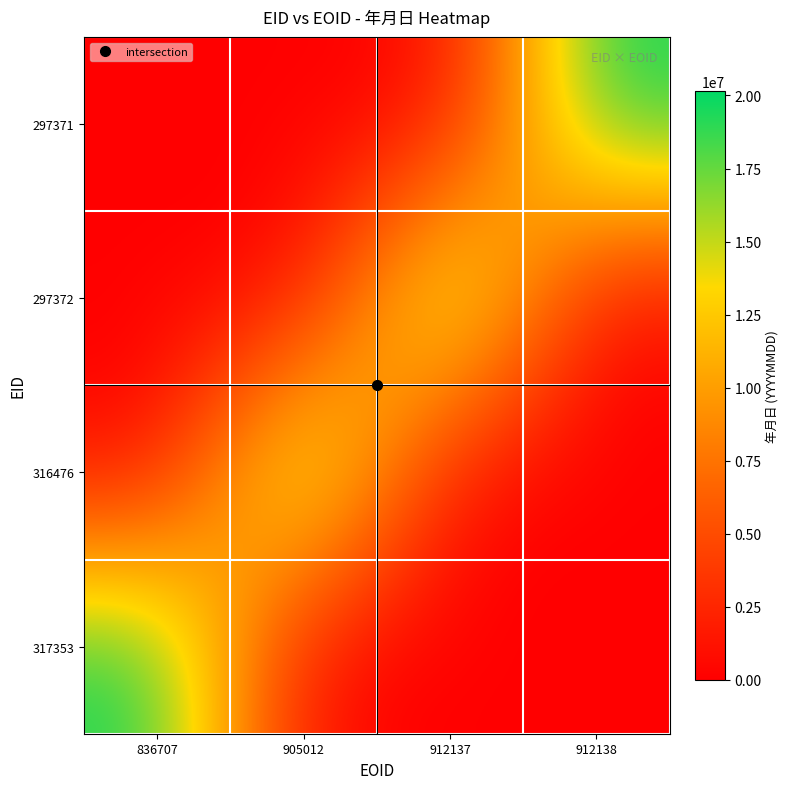

Reading right to left, list all the values displayed in this chart.

297371: 912138=20150524	912137=0	905012=0	836707=0
297372: 912138=0	912137=20150719	905012=0	836707=0
316476: 912138=0	912137=0	905012=20160118	836707=0
317353: 912138=0	912137=0	905012=0	836707=20160300